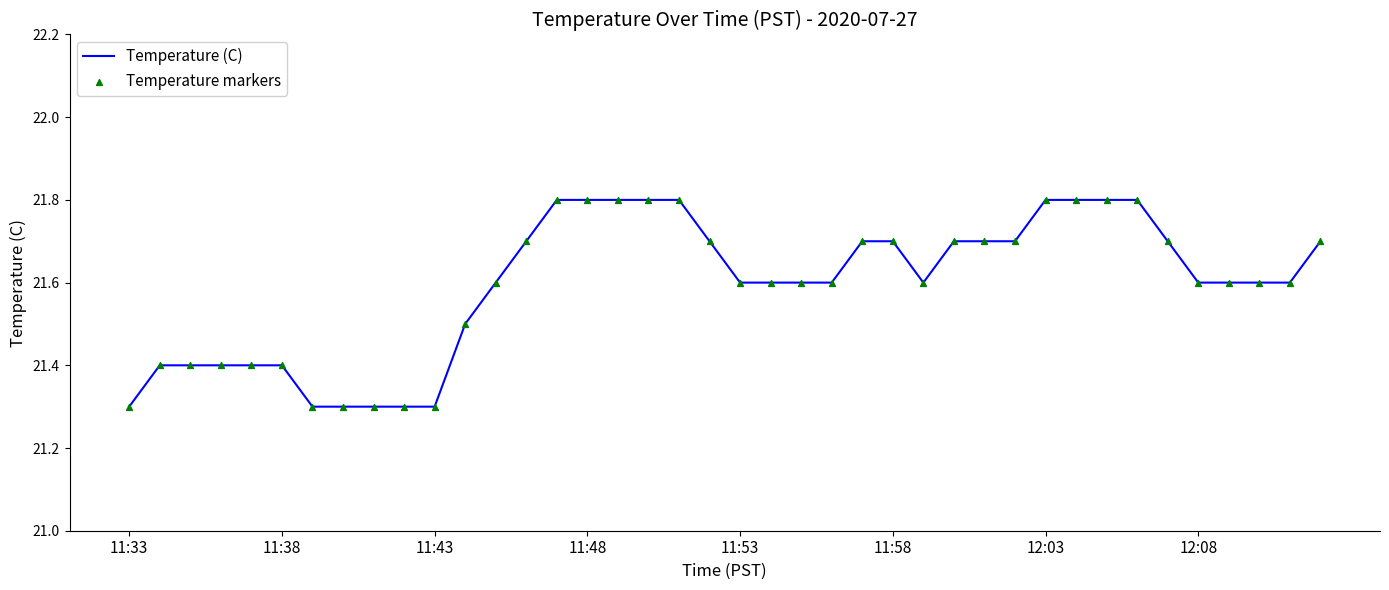

What is the maximum value shown in the chart?

21.8